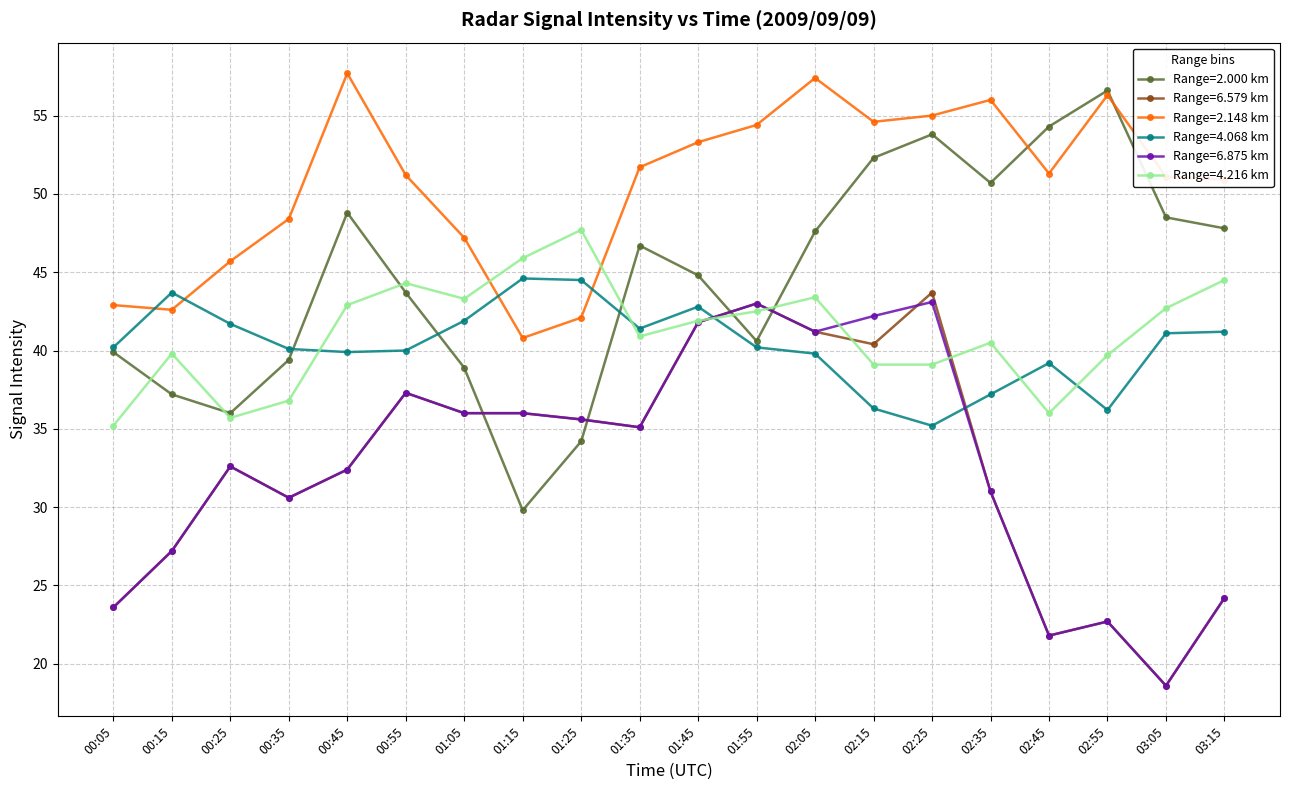

Is the value of Range=4.216 km at 02:45 greater than the value of Range=2.148 km at 01:35?

No